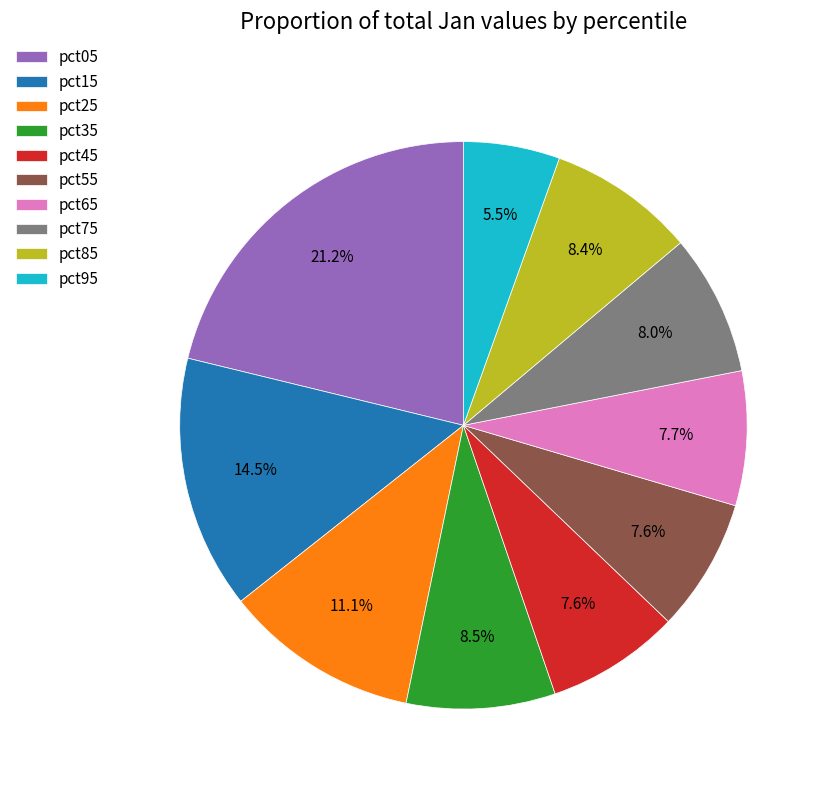

Which slice is the largest?

pct05